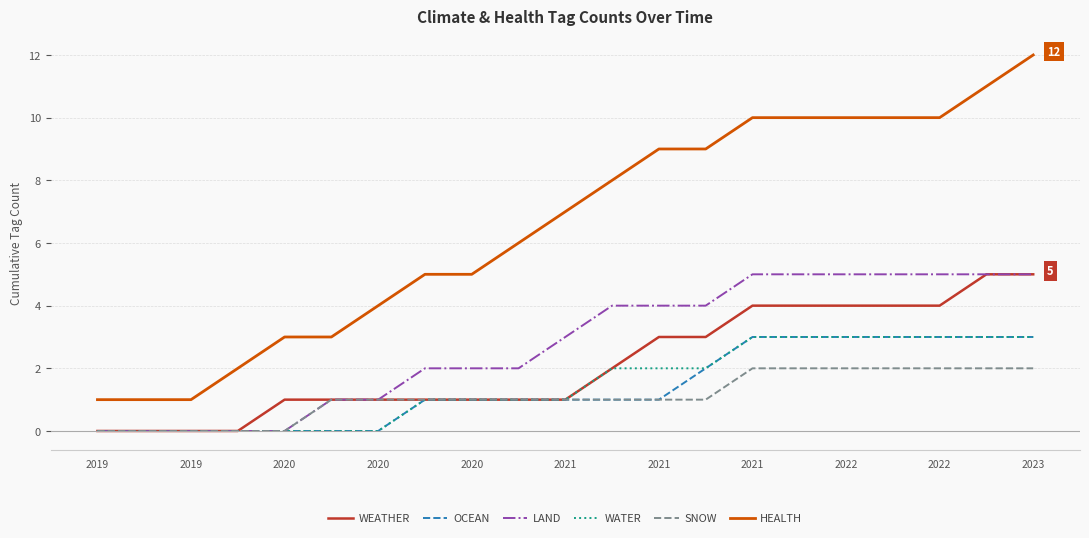

Which series has the largest total across all categories?

HEALTH